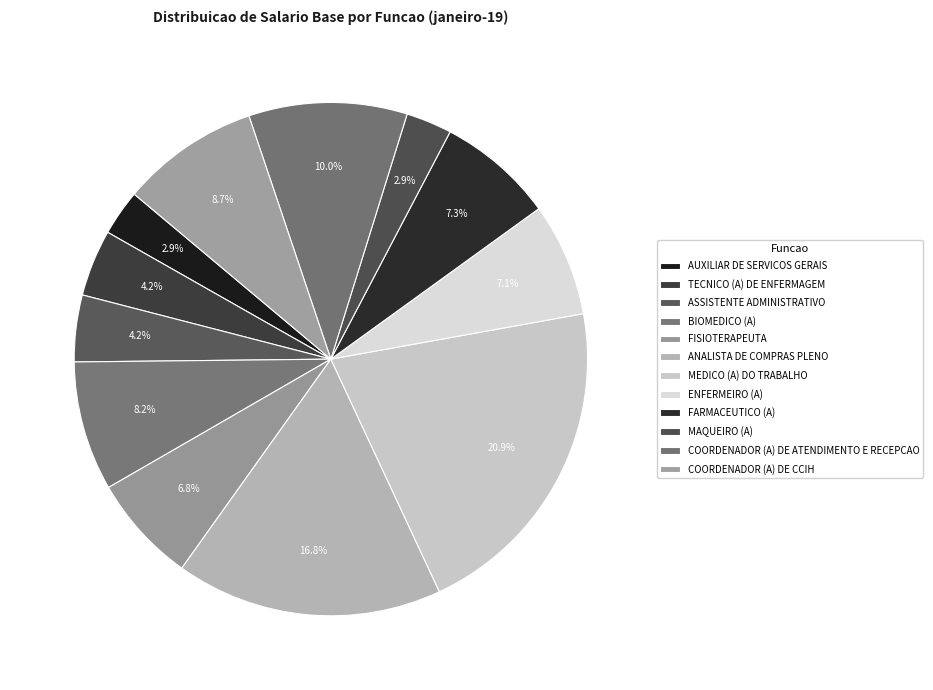

Count the number of slices in the pie.

12